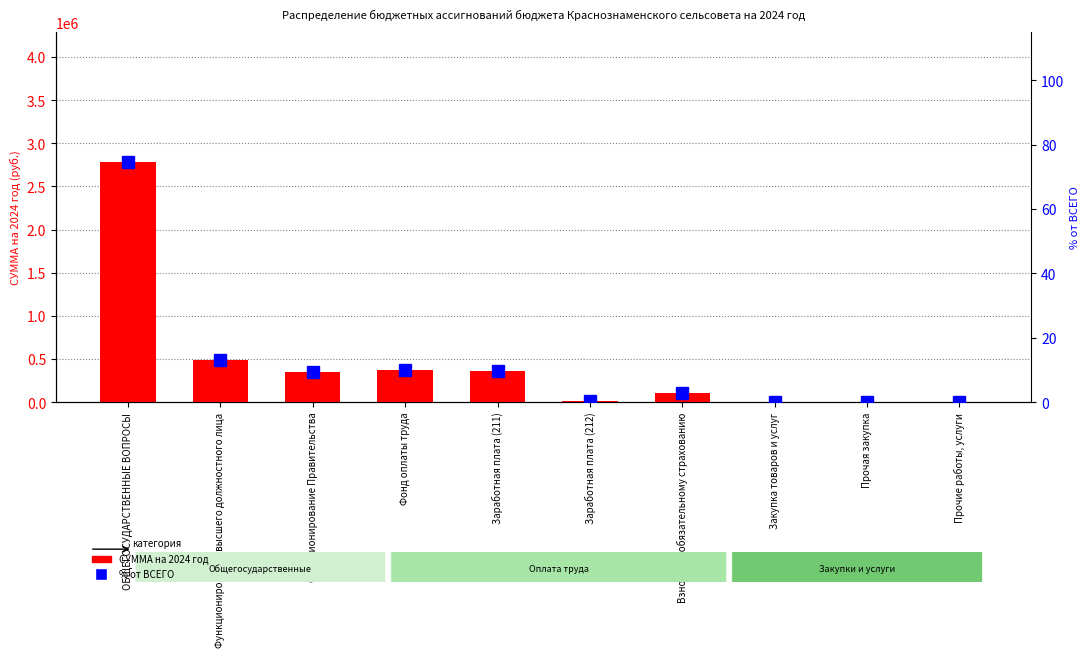

Is it true that % от ВСЕГО equals 9.5 at Функционирование Правительства?

True